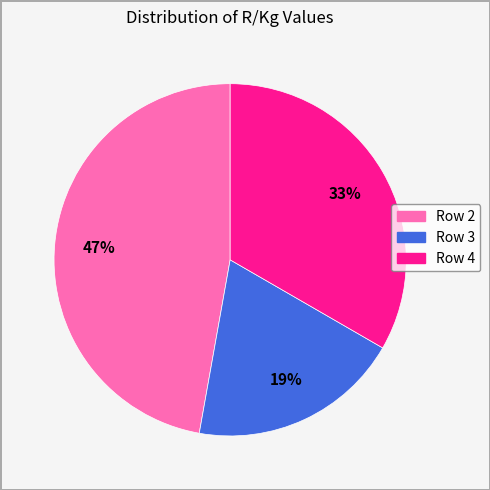

Between Row 2 and Row 3, which is larger?

Row 2